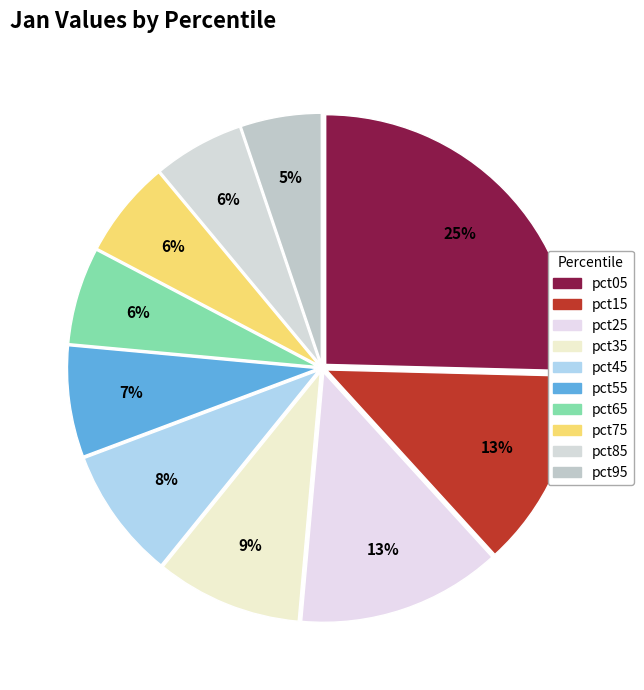

How many segments does this pie chart have?

10